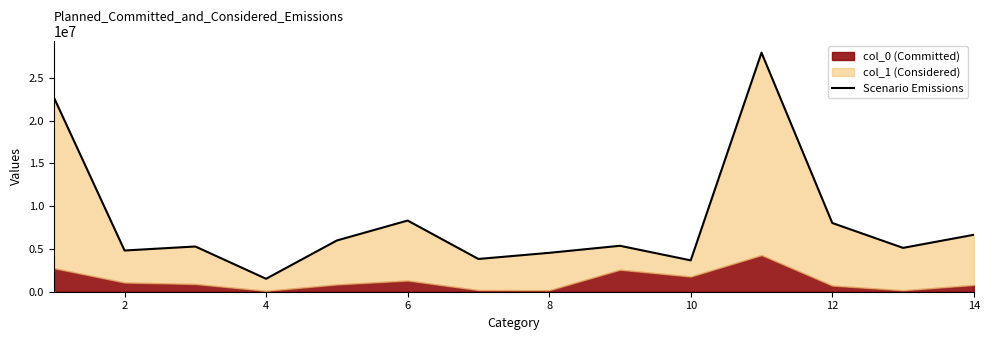

What is the minimum value shown in the chart?

1514091